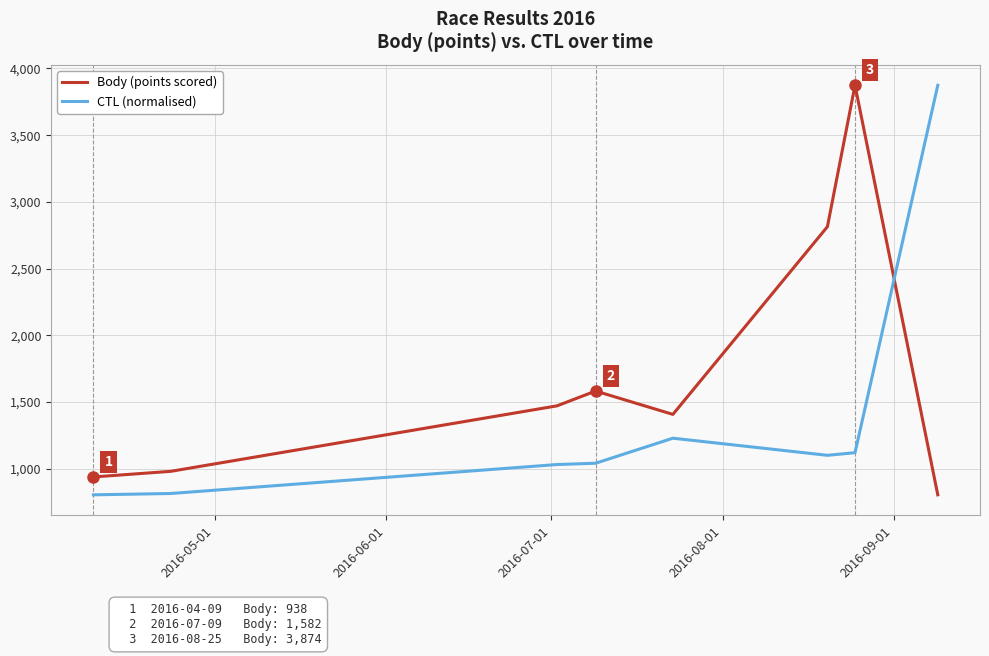

List the series in order of their overall mean, lowest first.

CTL (normalised), Body (points scored)